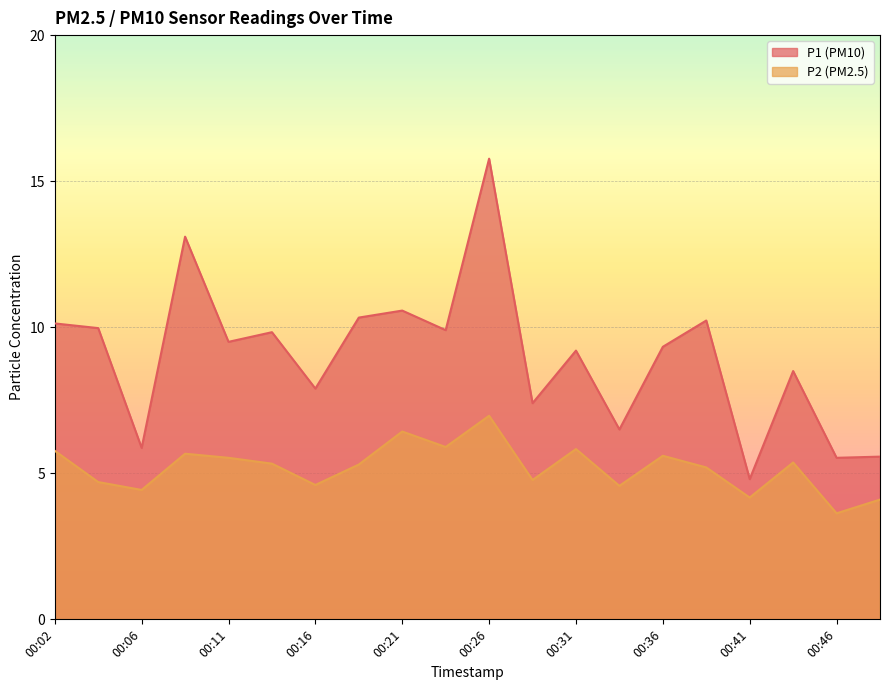

Where is the first local maximum for P1?

00:09